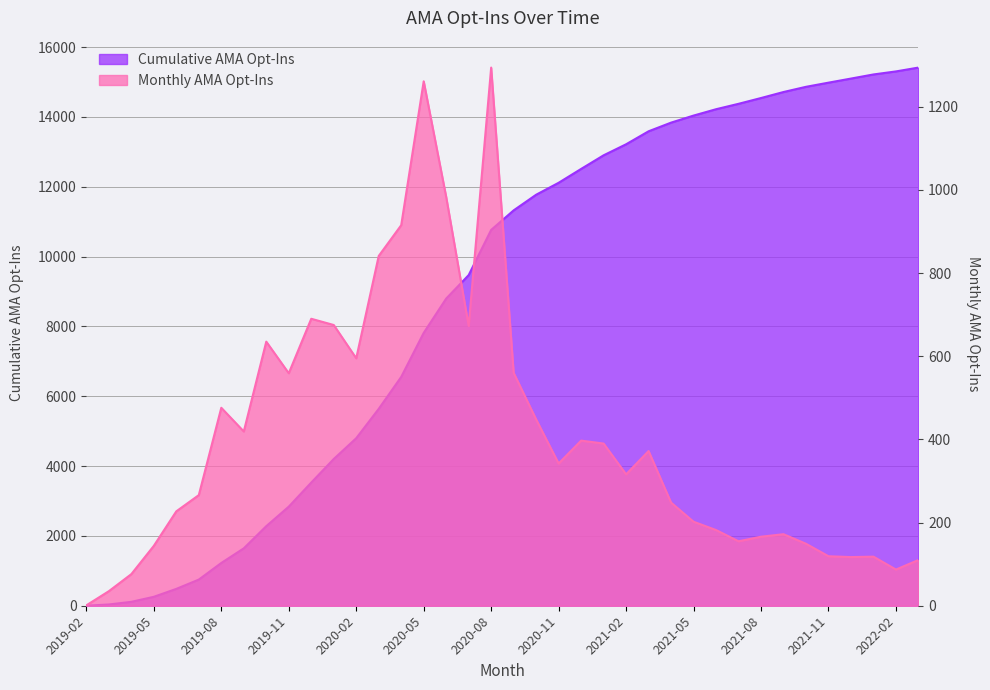

Does the chart have visible grid lines?

Yes